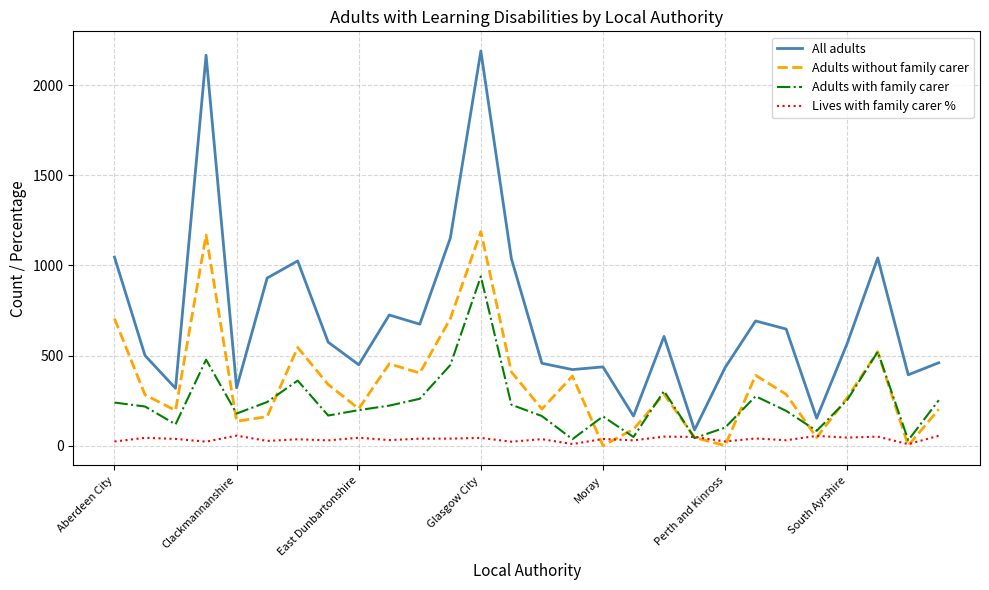

What is the maximum value for Lives with family carer %?

55.5